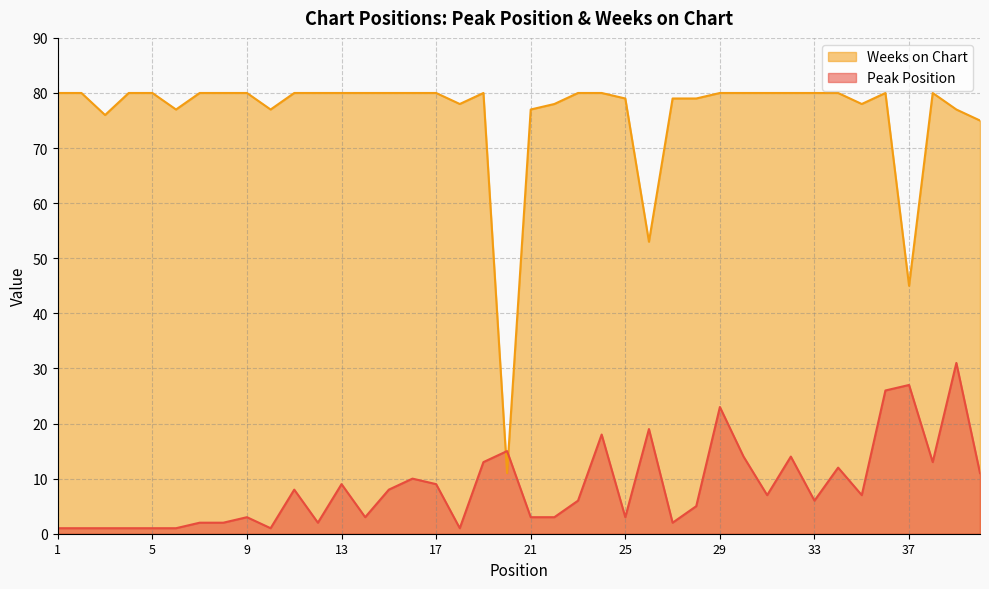

The Weeks on Chart series shows 46 at 11. True or false?

False